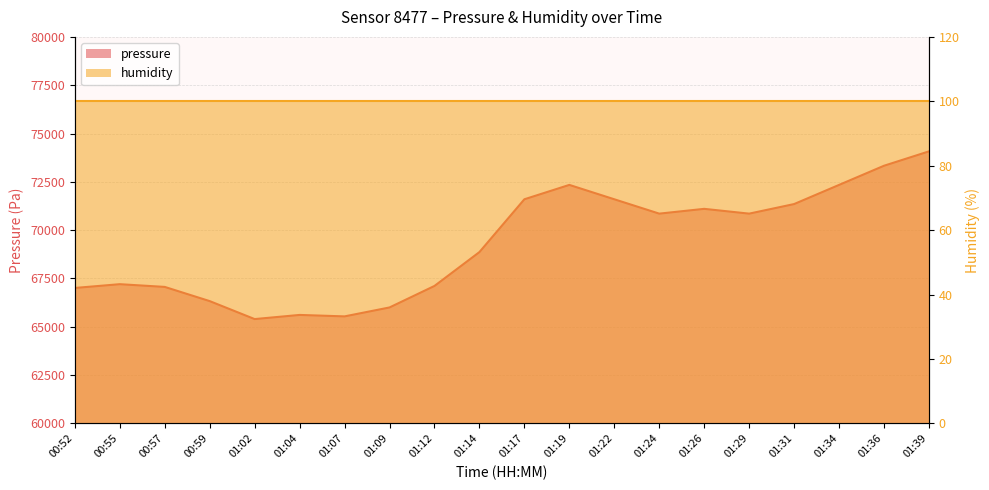

Where is the first local maximum?

00:55